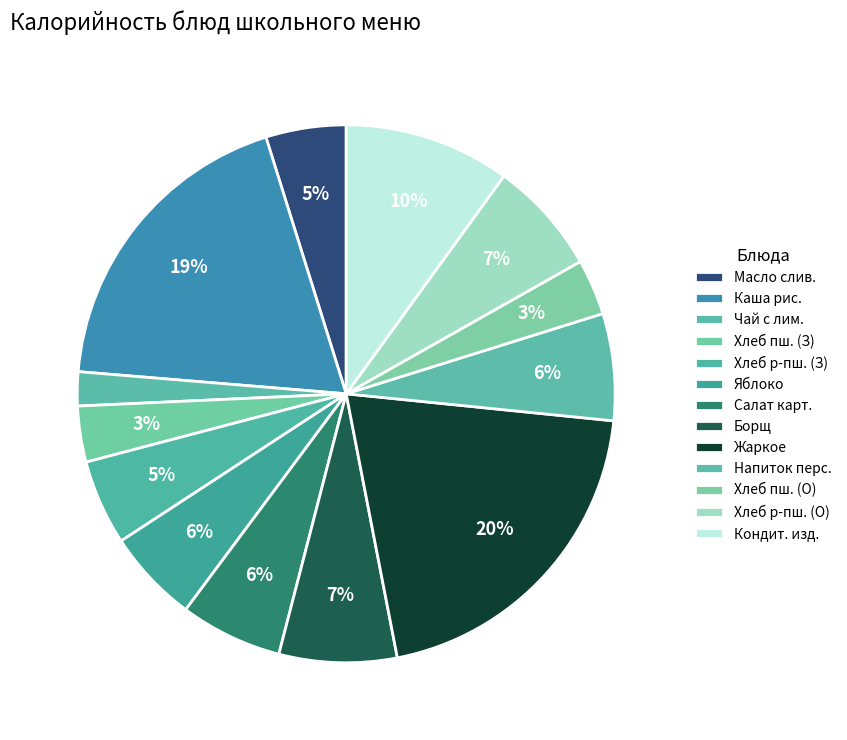

How many slices are in this pie chart?

13